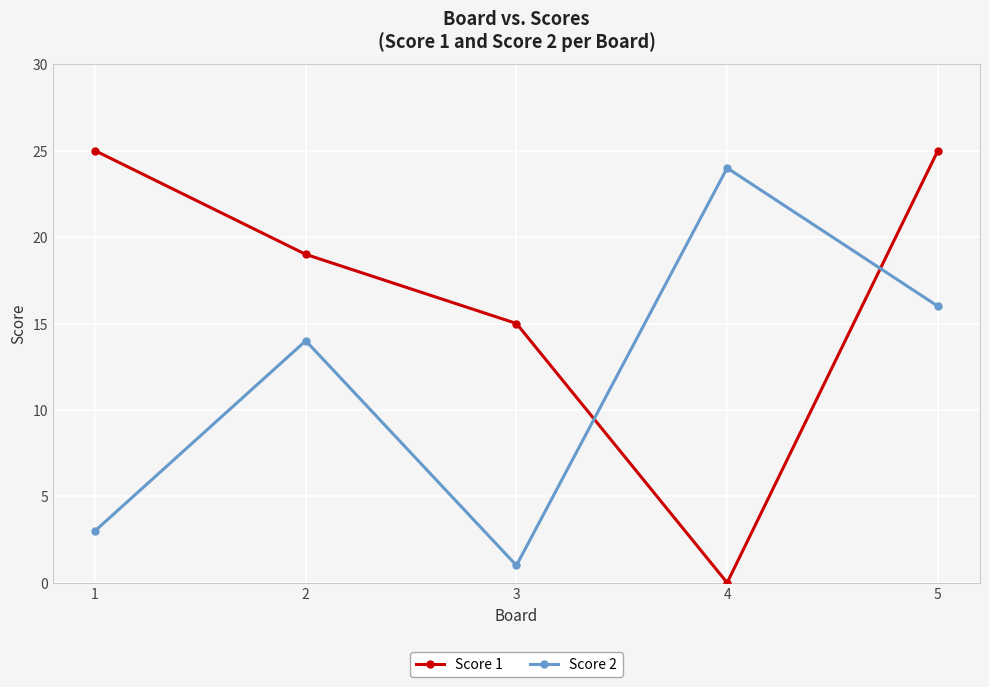

Rank the series by their maximum value, from highest to lowest.

Score 1, Score 2